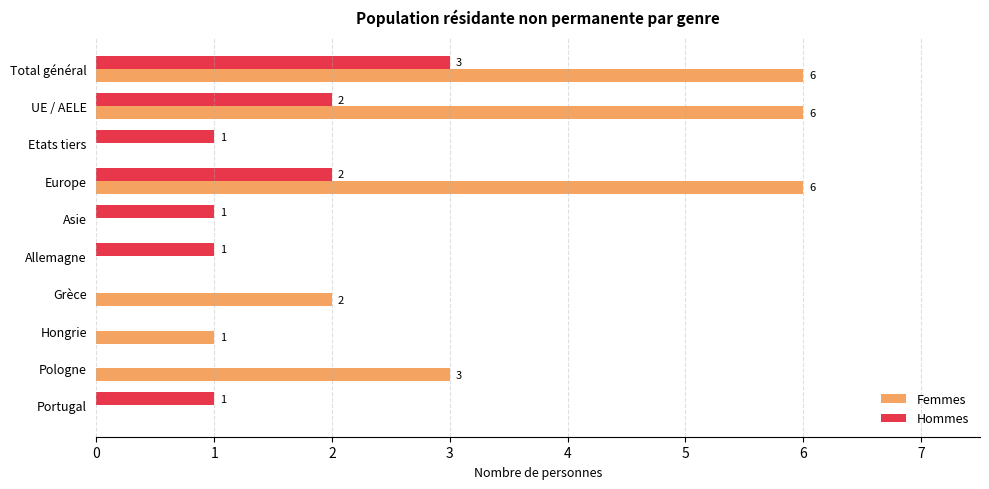

What is the greatest value displayed?

6